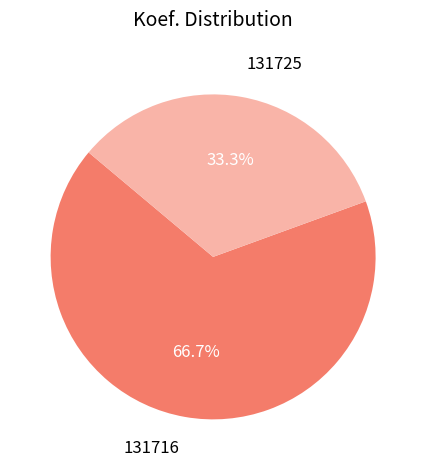

What is the largest slice in the pie chart?

131716